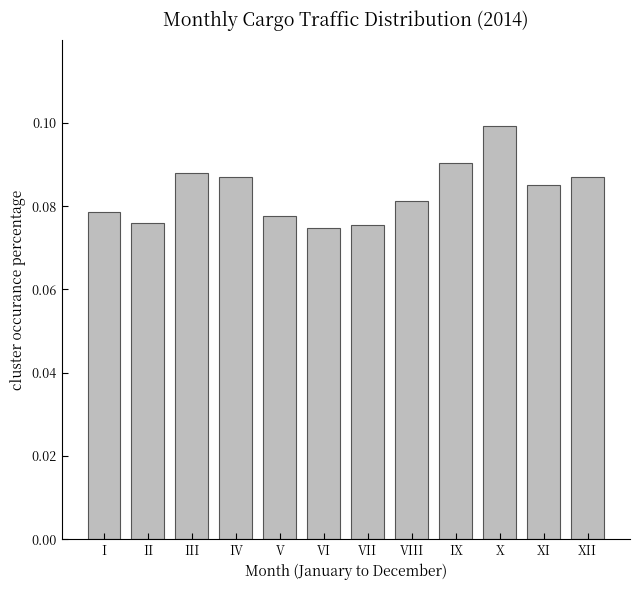

Is it true that the value at I is 0.1?

True